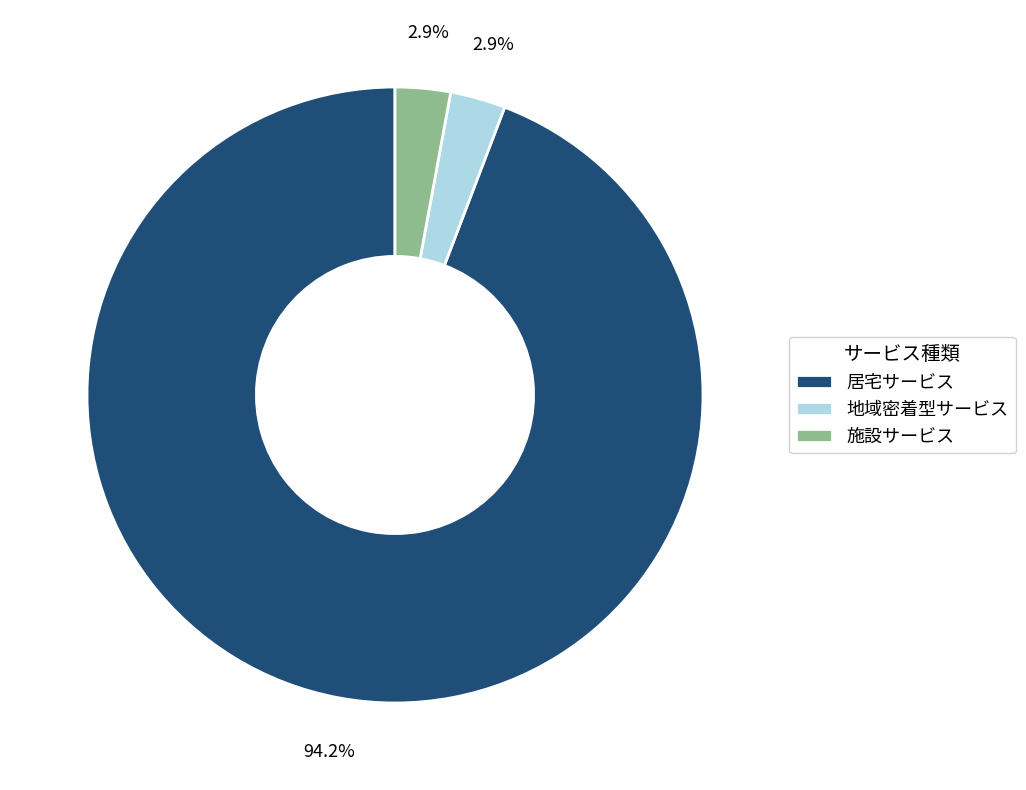

Between 施設サービス and 居宅サービス, which is larger?

居宅サービス